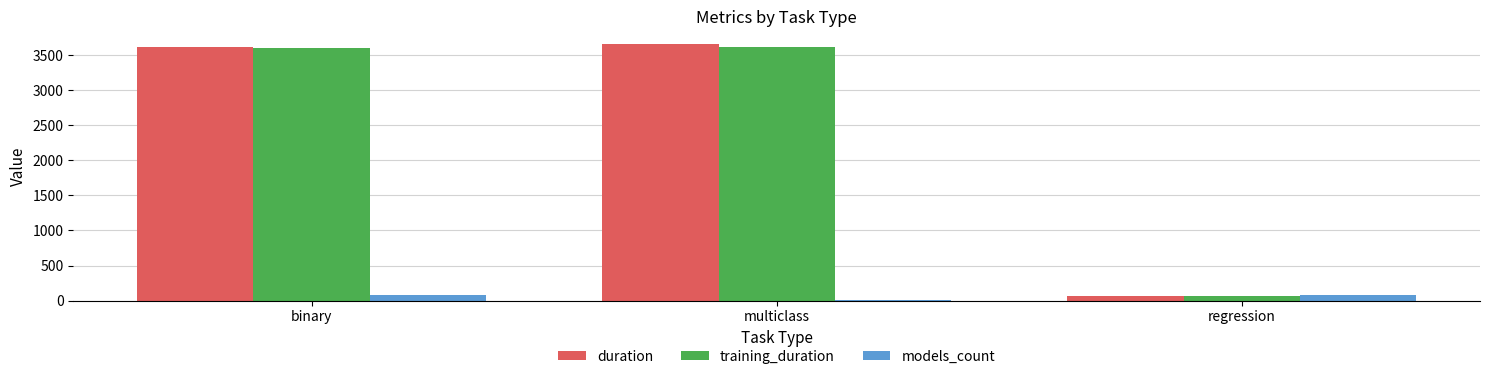

What is the spread (max minus min) of values at binary?

3554.3